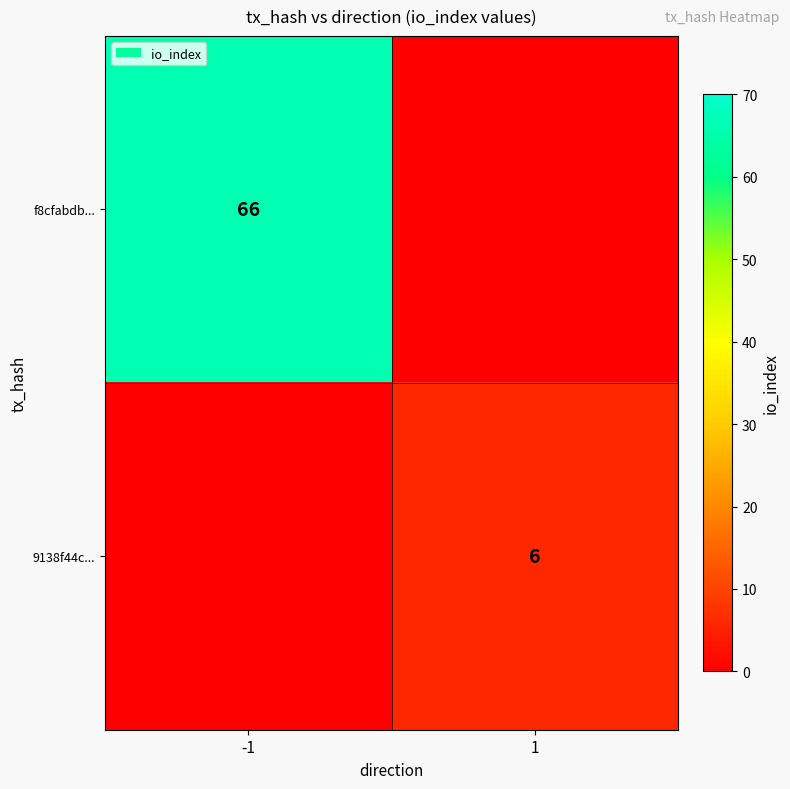

Is the value of f8cfabdb... at -1 greater than the value of 9138f44c... at 1?

Yes